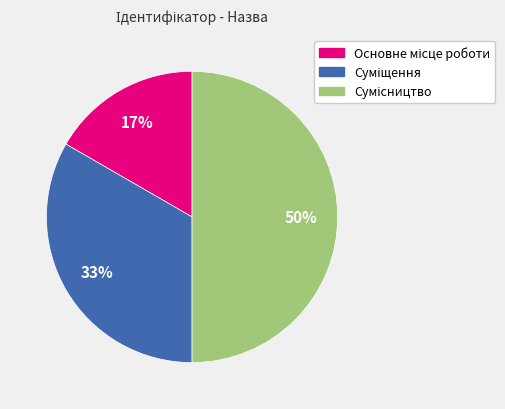

To the nearest percent, what is the difference between the largest and smallest slice percentages?

33%